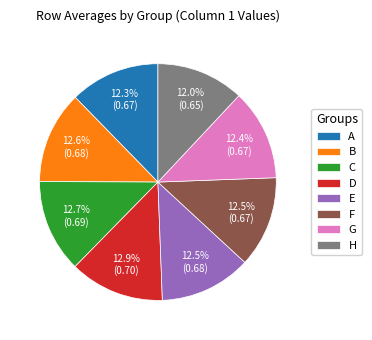

What percentage is the D slice, to the nearest percent?

13%